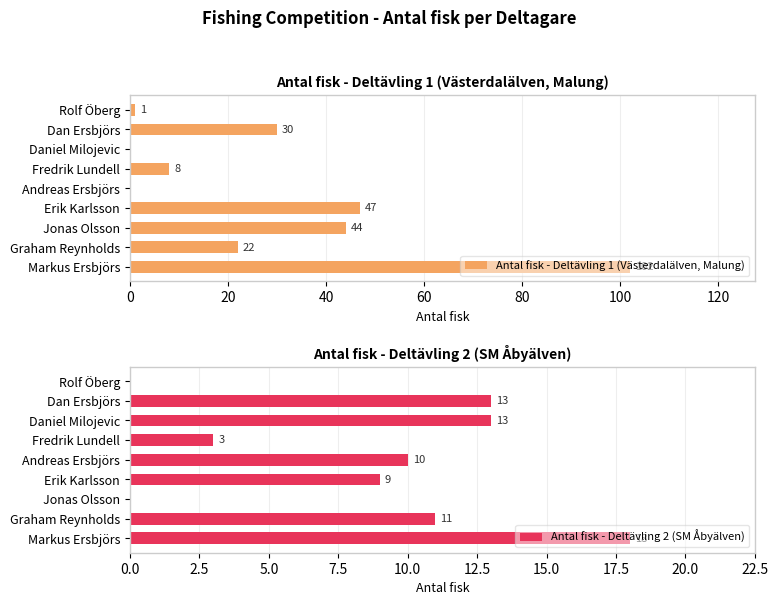

What is the value of the Antal fisk - Deltävling 2 (SM Åbyälven) bar at the 8th from the left?

13